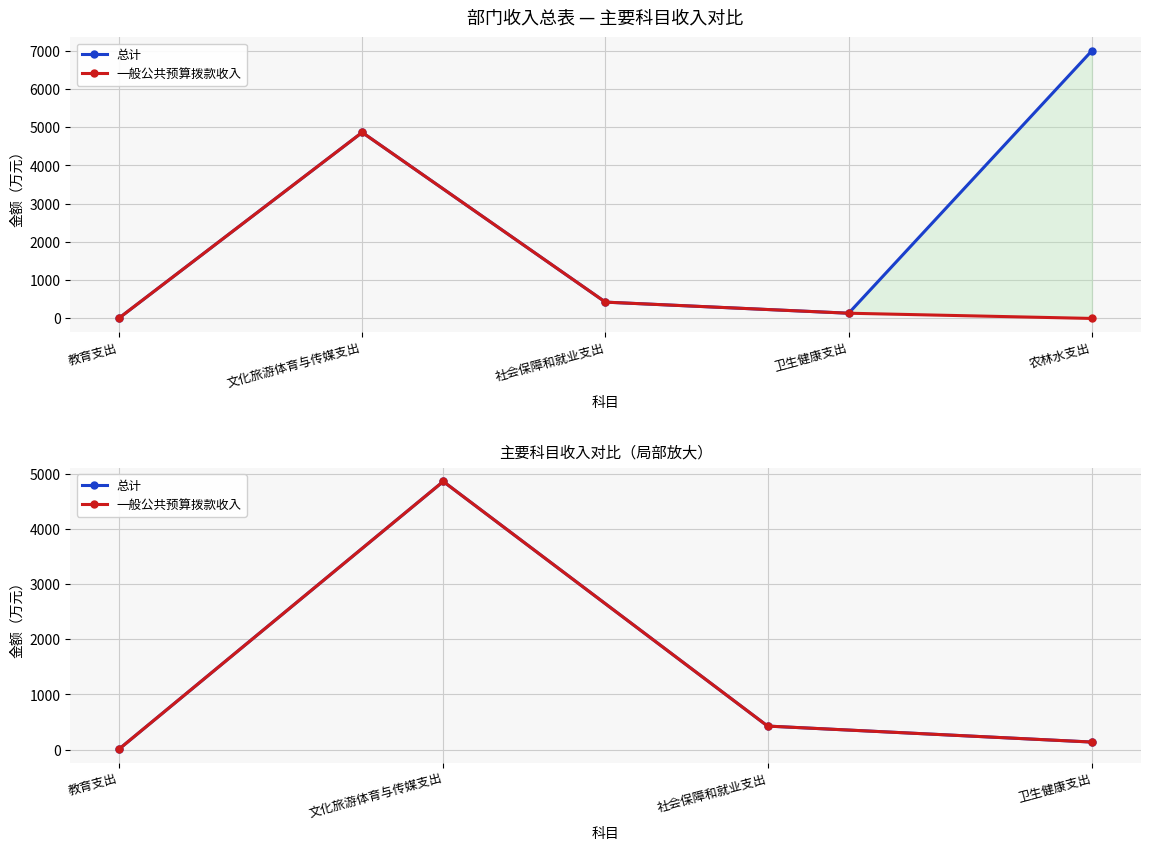

True or false: 一般公共预算拨款收入 has a value of 8526.2 at 文化旅游体育与传媒支出.

False